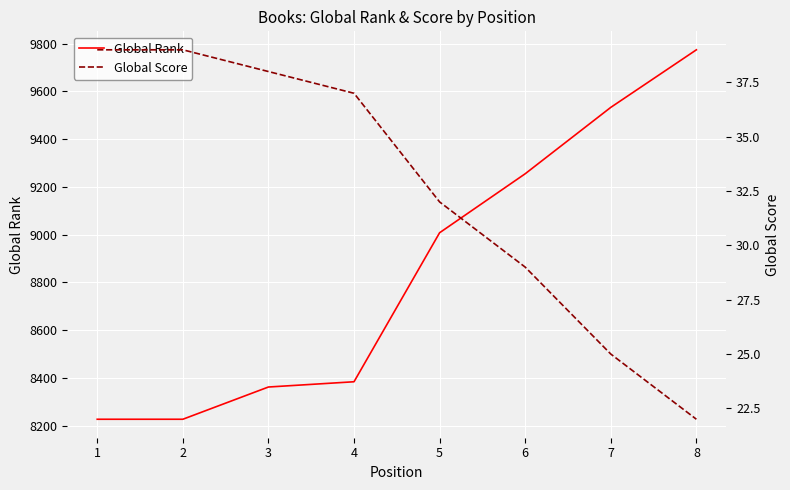

Which series changed the most between 3 and 7?

Global Rank